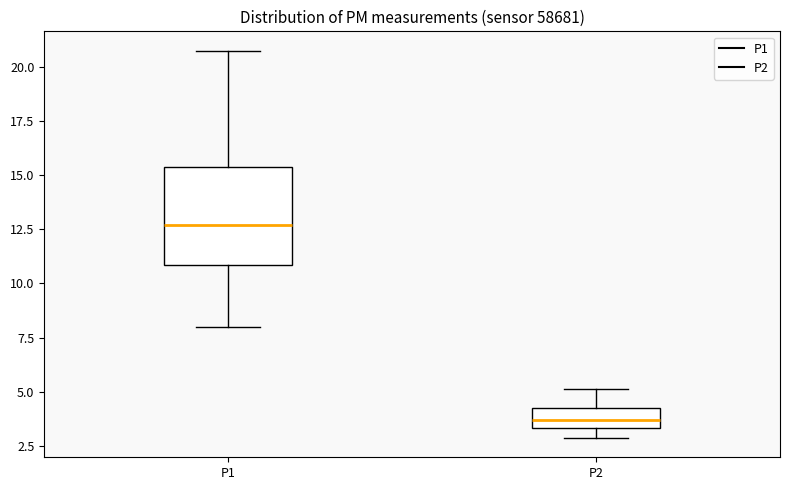

Comparing the boxes themselves (not the whiskers), which one is the tallest?

P1